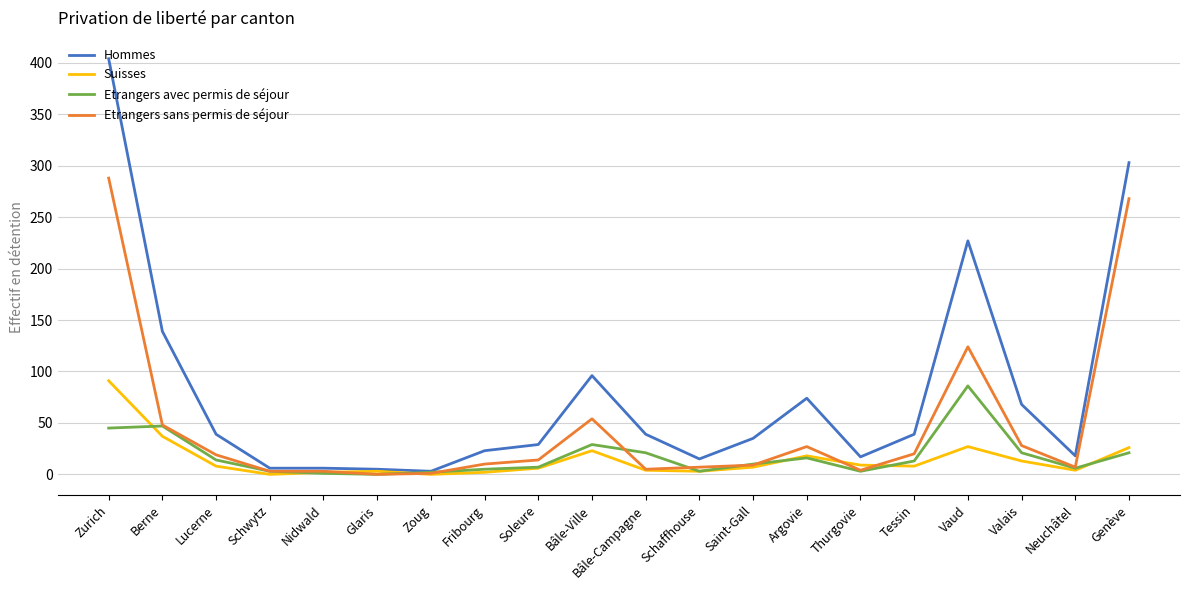

In Suisses, how many points are lower than both neighbors (excluding endpoints)?

5